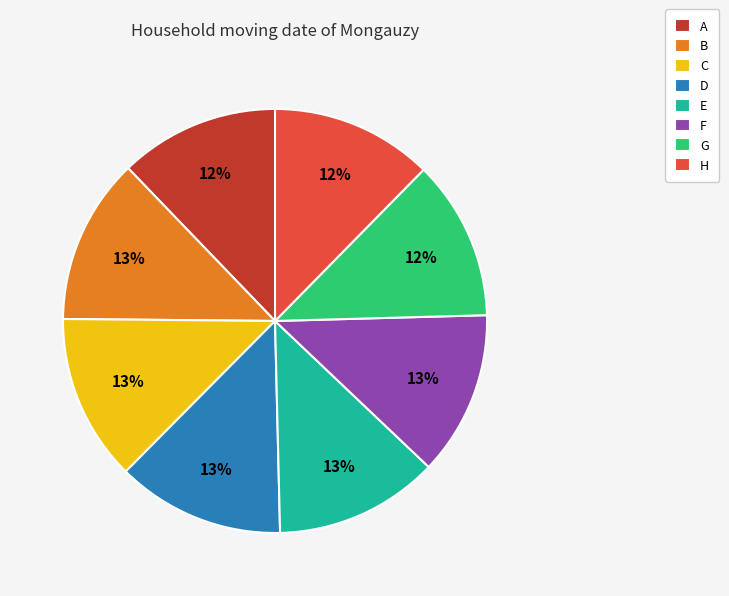

Which has a higher value, D or G?

D